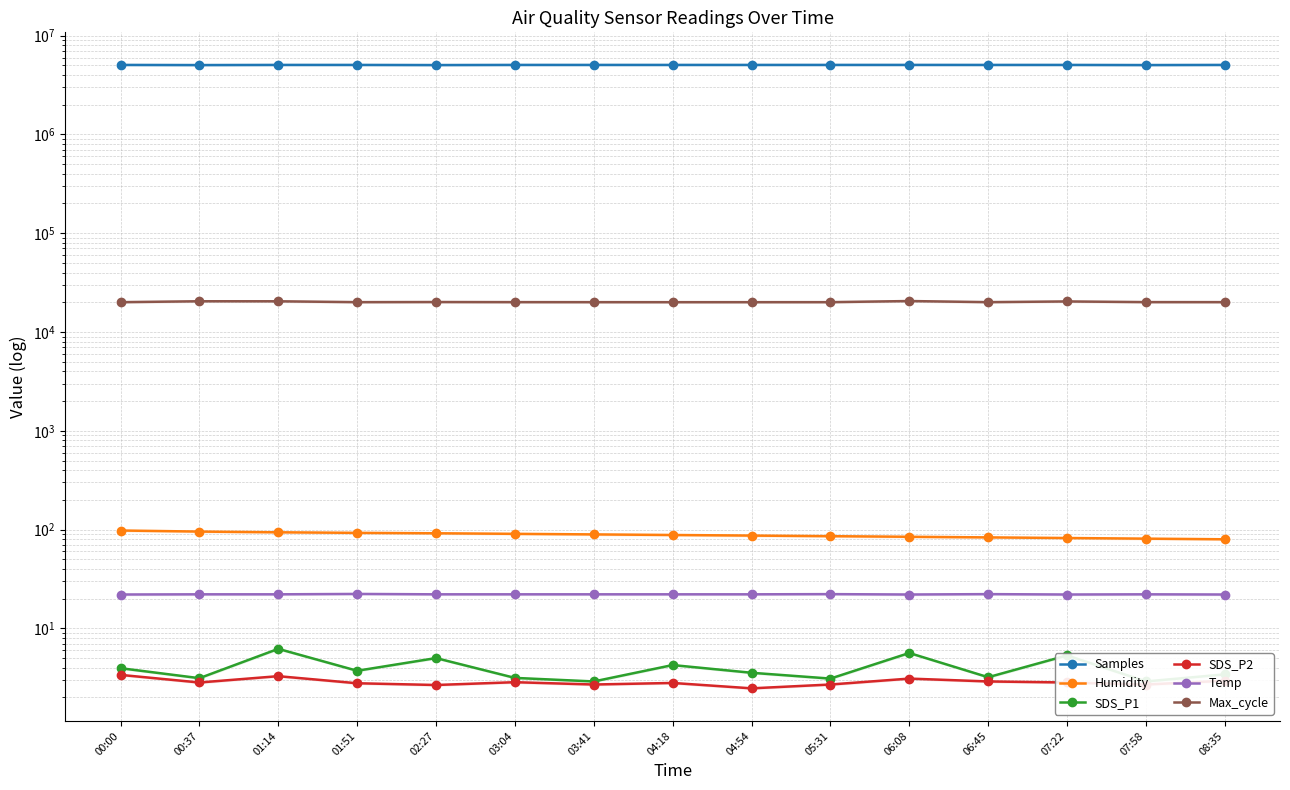

Is the value of Temp at 06:45 greater than the value of Max_cycle at 06:45?

No